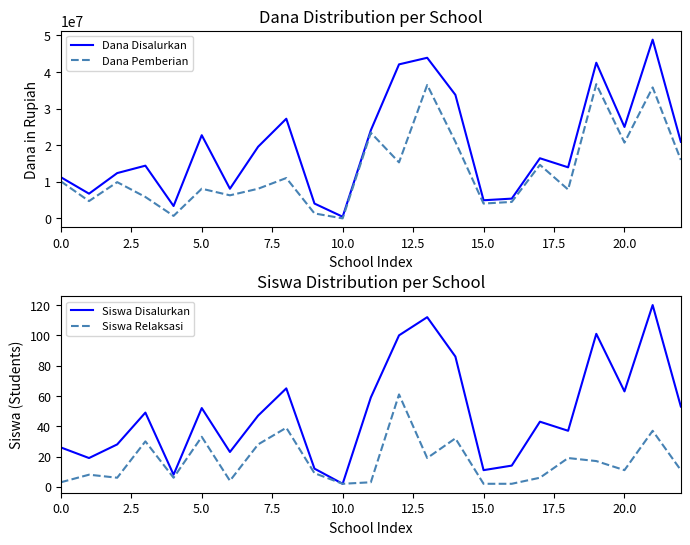

What is the value of the Dana Disalurkan point at the 7th from the left?

8100000